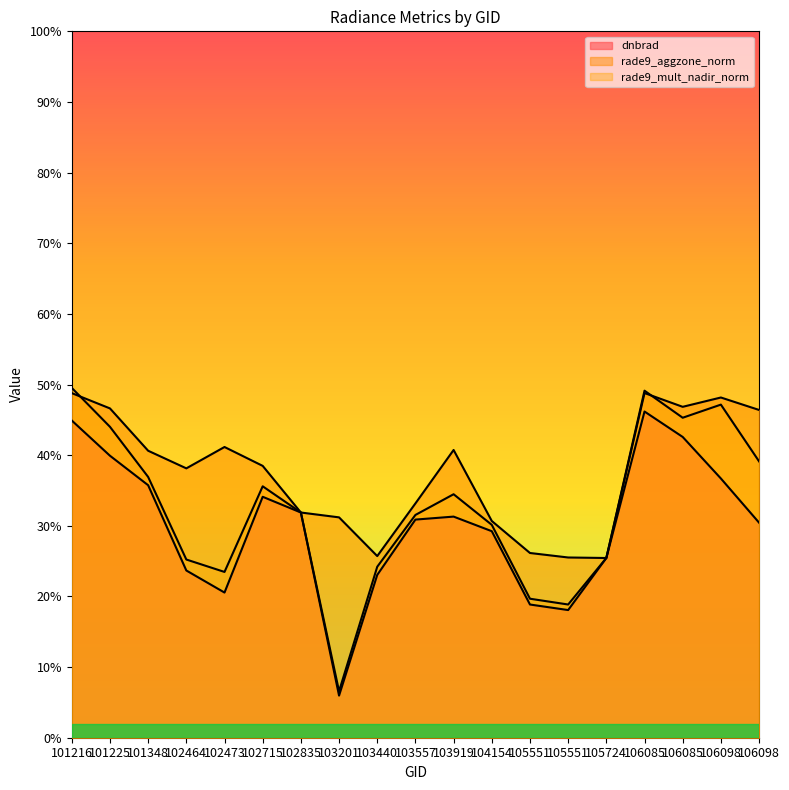

True or false: dnbrad and rade9_mult_nadir_norm cross at least once.

True